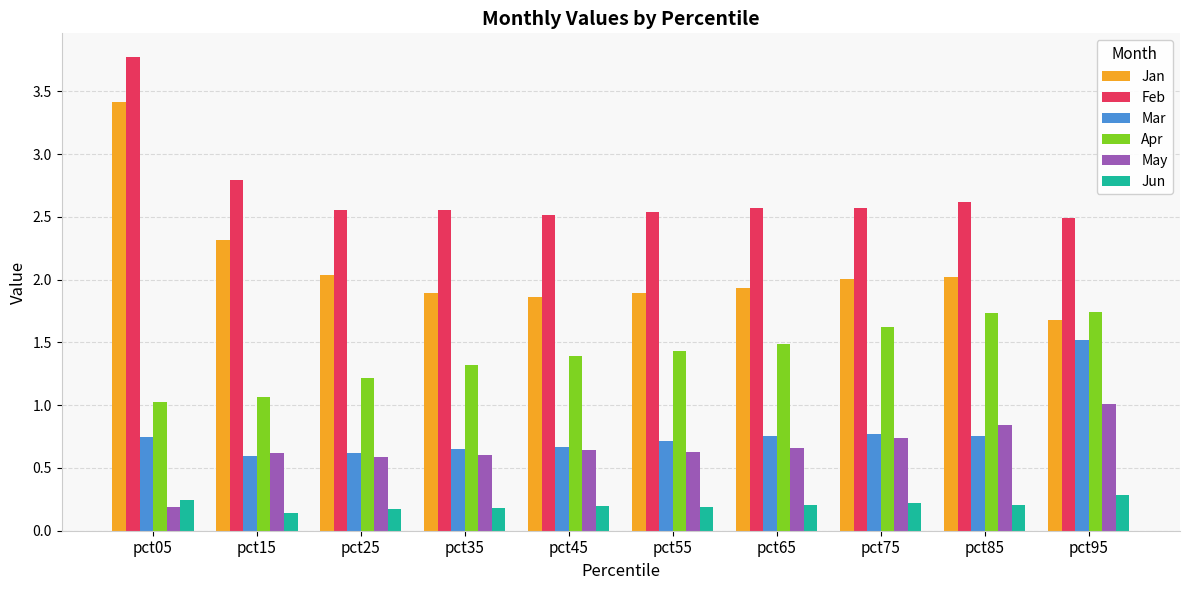

The Feb series shows 2.6 at pct35. True or false?

True